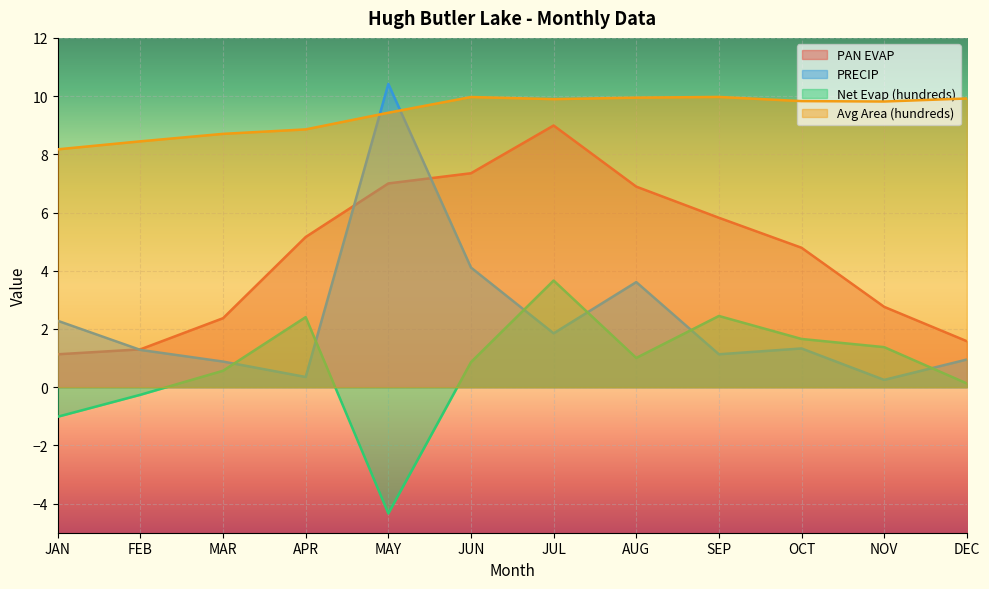

At which label is PAN EVAP closest to 5?

APR